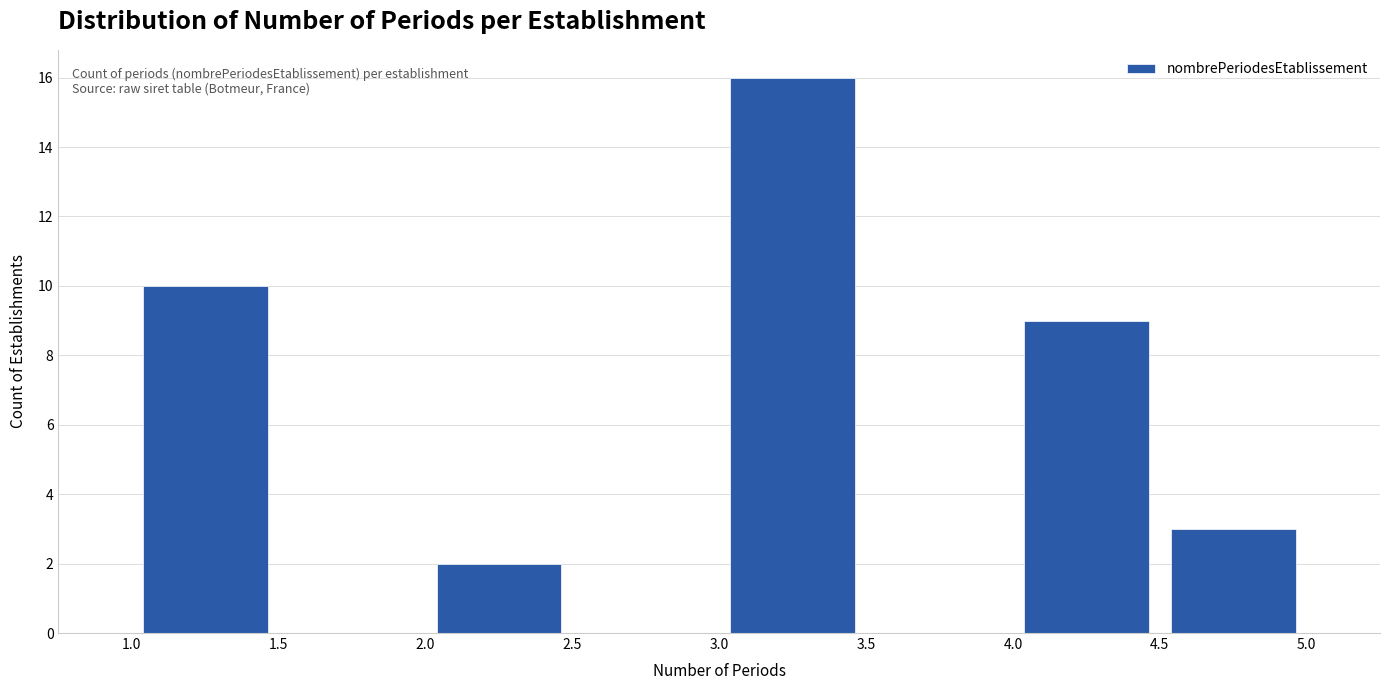

What is the height of the bar covering 1.0 to 1.5 on the x-axis? The values are not printed on the chart, so give them approximately, as read against the axis.

10